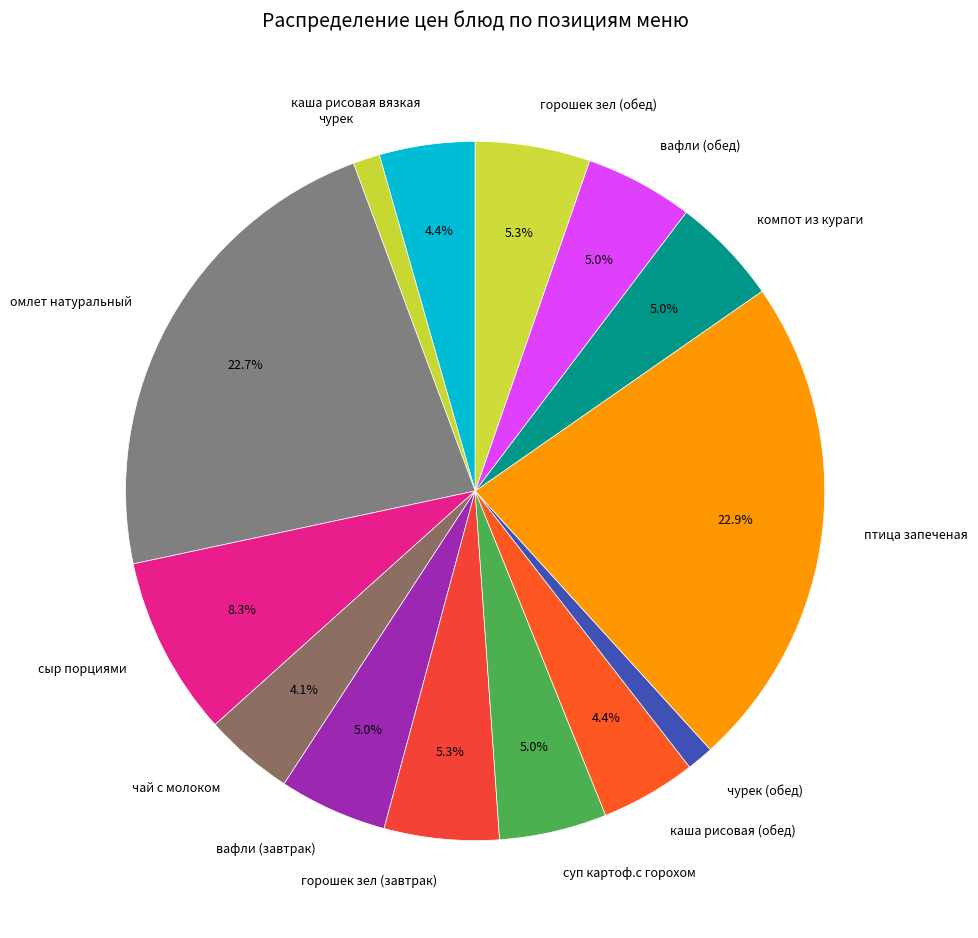

Is горошек зел (завтрак) the majority of the pie?

No